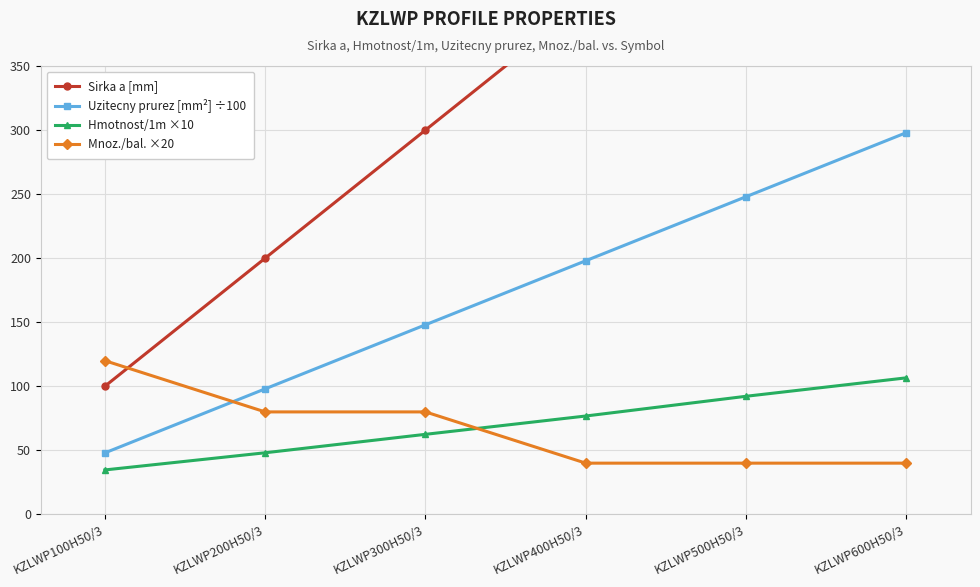

At KZLWP100H50/3, list the series in order from largest to smallest.

Mnoz./bal. ×20, Sirka a [mm], Uzitecny prurez [mm²] ÷100, Hmotnost/1m ×10